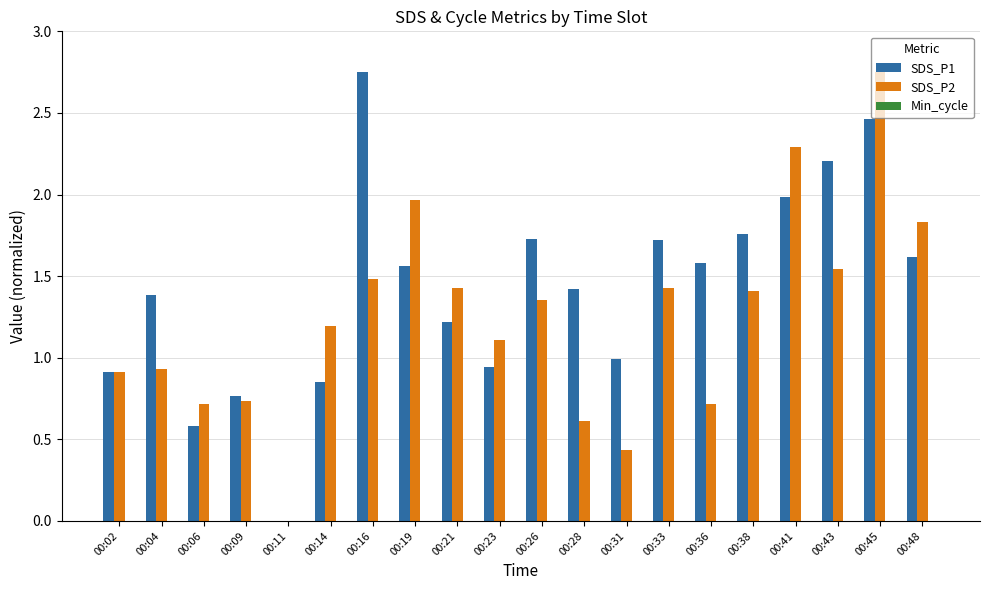

Are the bars grouped side by side (vs. stacked)?

Yes